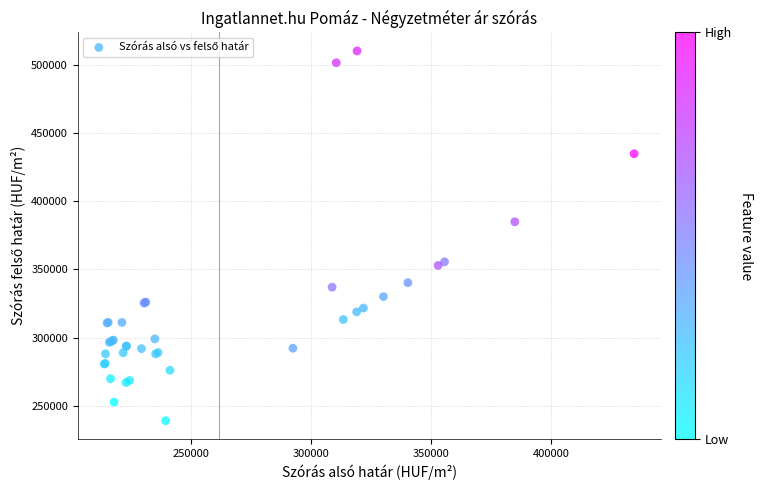

What Y value in the scatter plot is closest to 374657?

384933